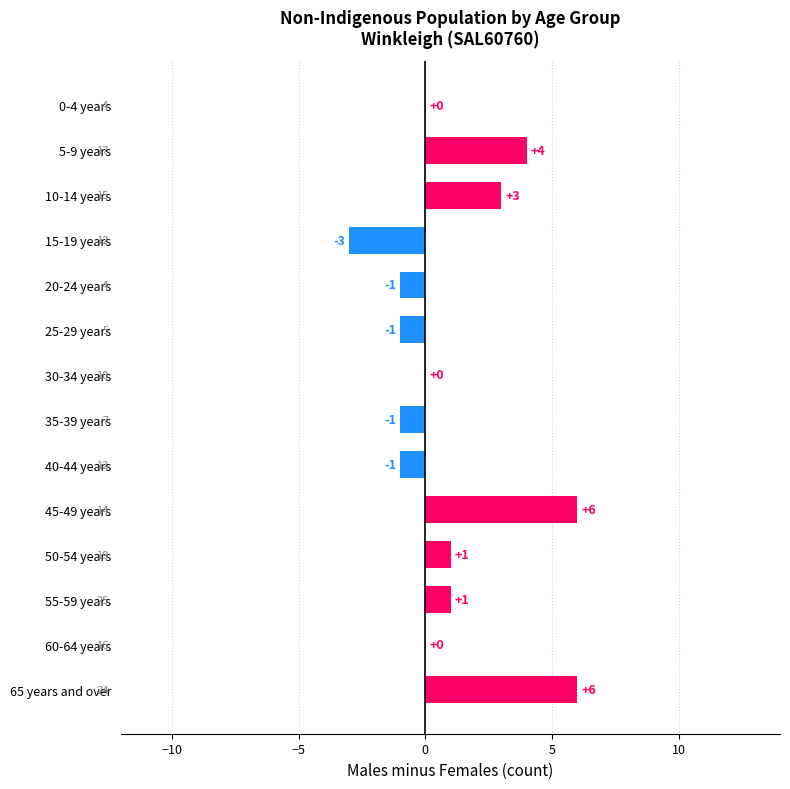

What is the greatest value displayed?

6